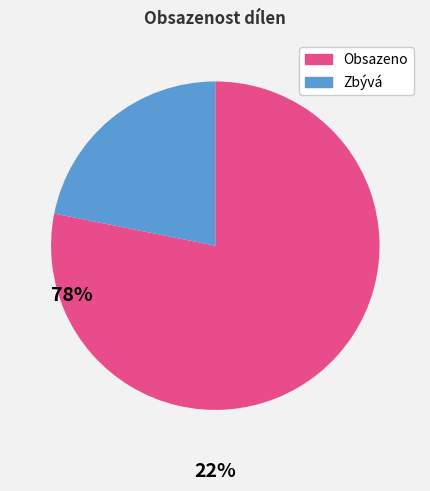

Is there a majority slice in this chart?

Yes